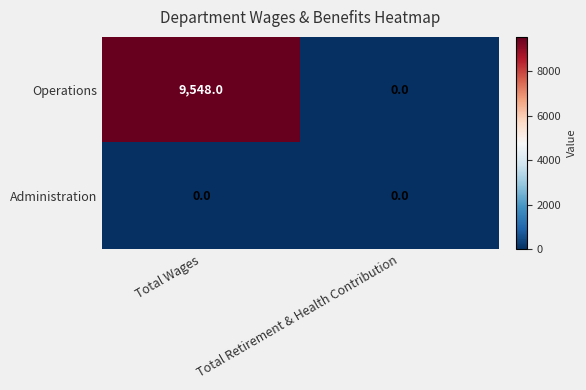

Reading left to right, extract all data points from this chart.

Operations: Total Wages=9548	Total Retirement & Health Contribution=0
Administration: Total Wages=0	Total Retirement & Health Contribution=0